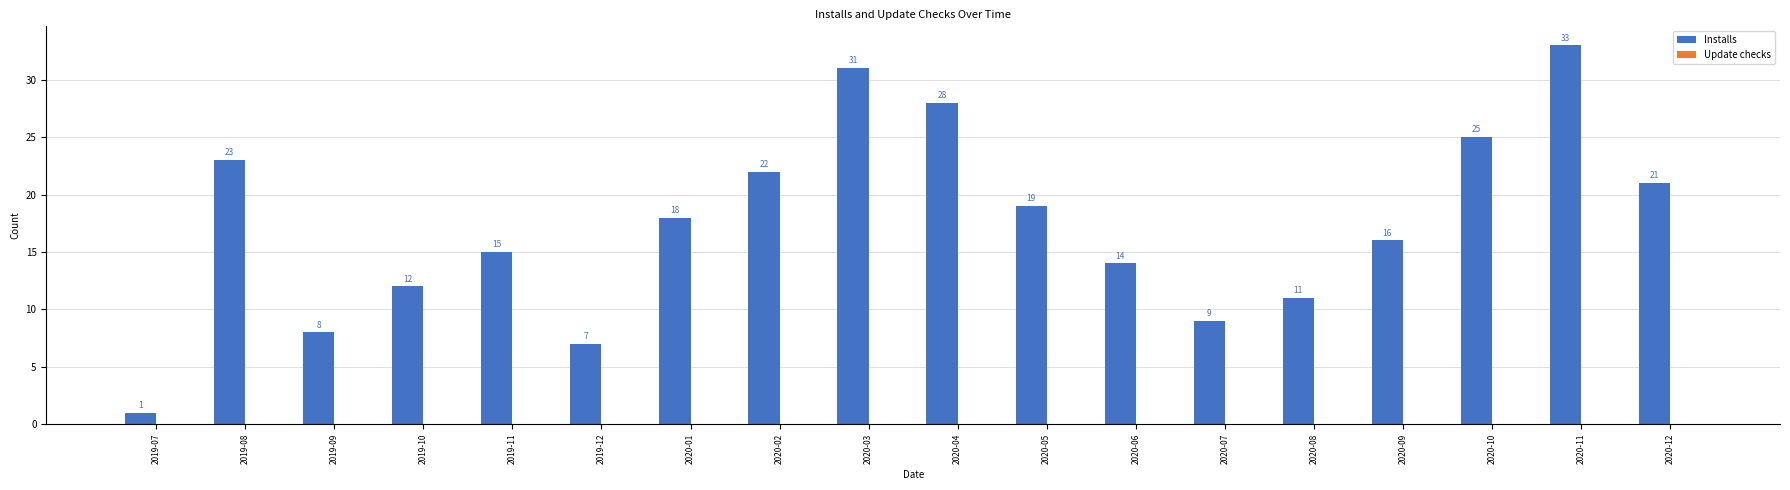

List the labels in order of value, largest first.

2020-11, 2020-03, 2020-04, 2020-10, 2019-08, 2020-02, 2020-12, 2020-05, 2020-01, 2020-09, 2019-11, 2020-06, 2019-10, 2020-08, 2020-07, 2019-09, 2019-12, 2019-07